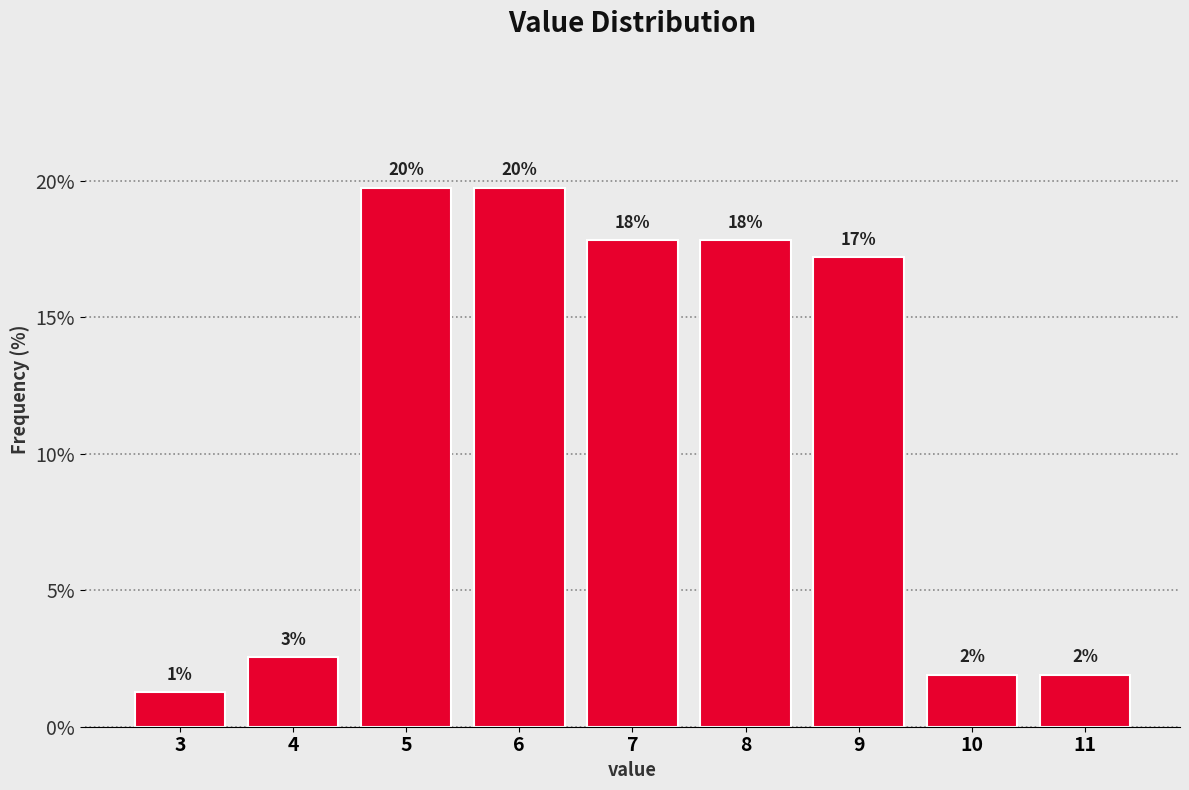

How many bars are there in total?

9